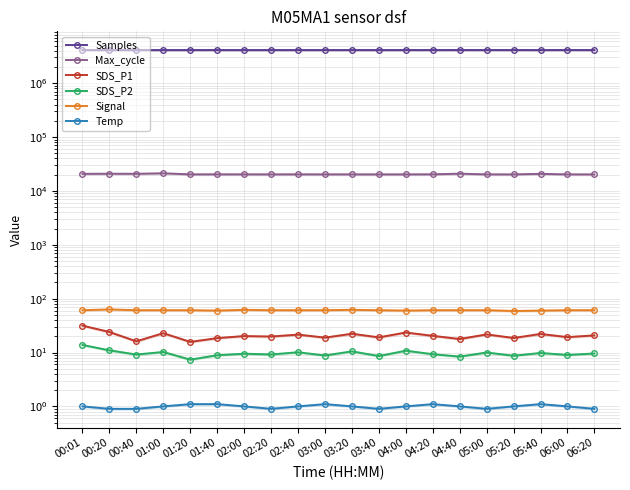

Rank the categories by Max_cycle value from lowest to highest.

06:20, 03:40, 05:20, 04:00, 06:00, 03:00, 05:00, 02:20, 03:20, 01:20, 02:00, 02:40, 01:40, 04:20, 00:01, 05:40, 00:40, 00:20, 04:40, 01:00